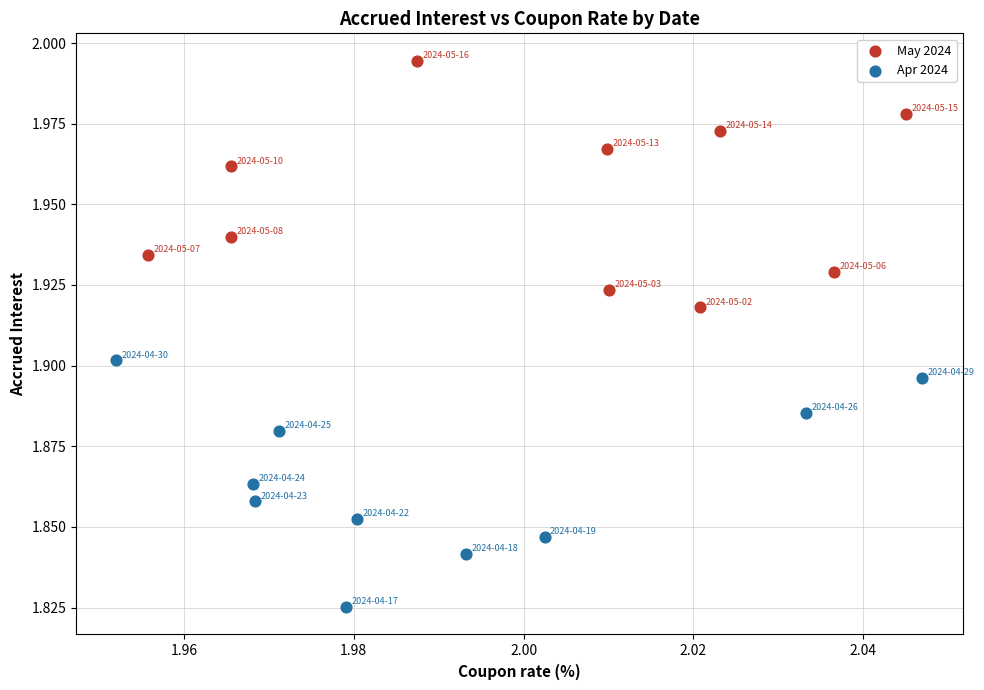

What are all the series names shown in the legend?

May 2024, Apr 2024